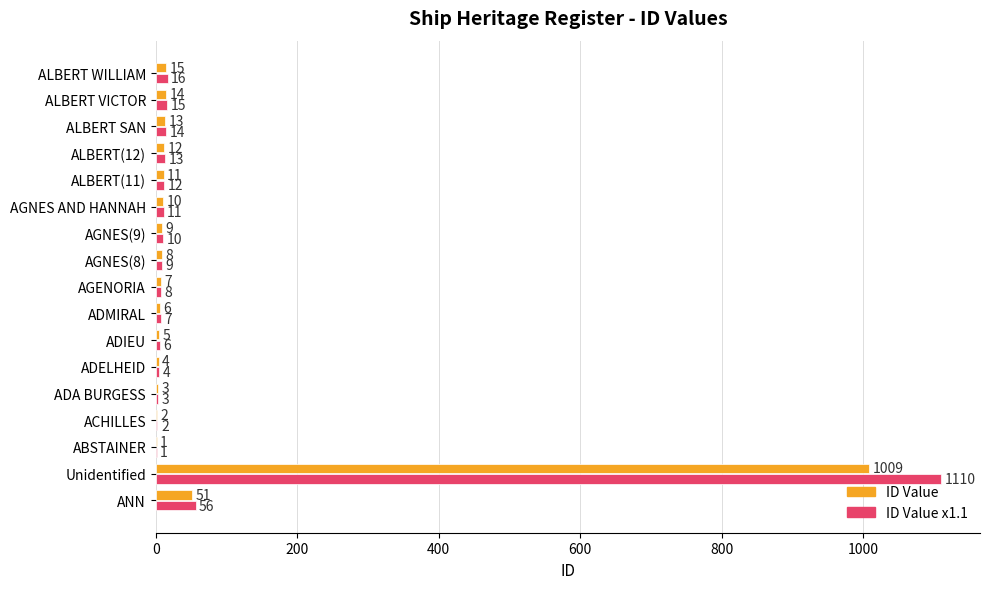

At which category is the sum across all series the highest?

Unidentified